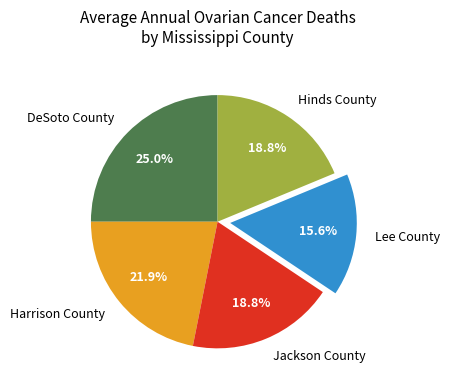

To the nearest percent, what percentage of the pie is Lee County?

16%